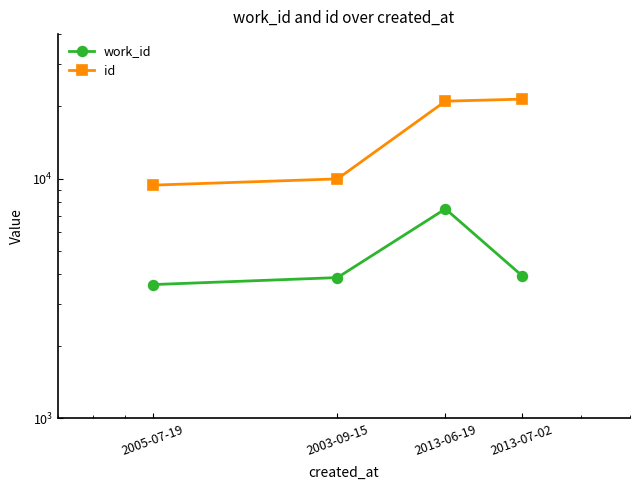

Reading left to right, what are all the values shown in this chart?

work_id: 3615	3866	7476	3938
id: 9388	9966	21016	21432